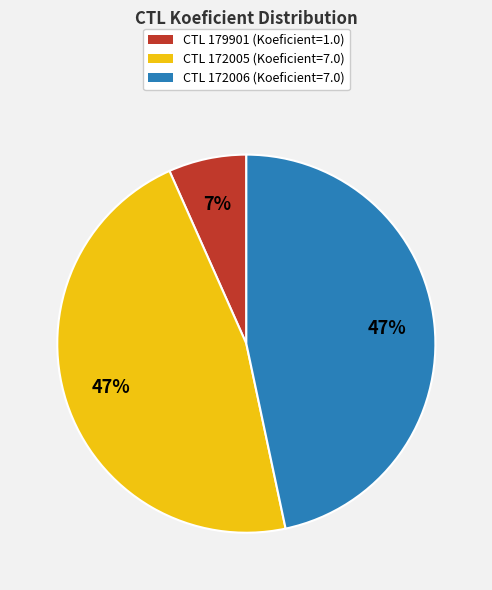

The CTL 172005 (Koeficient=7.0) slice represents 39% of the pie. True or false?

False